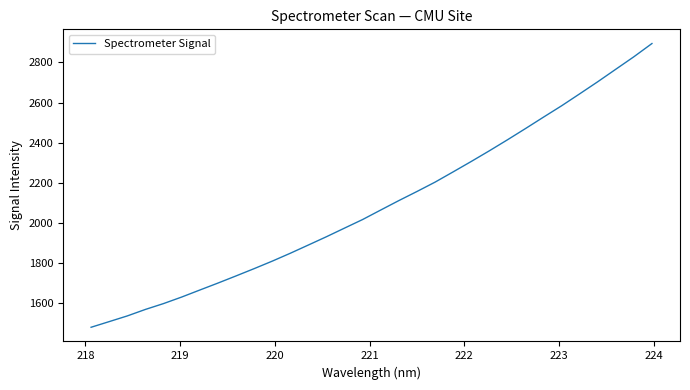

What is the difference between the maximum and minimum values?

1413.7